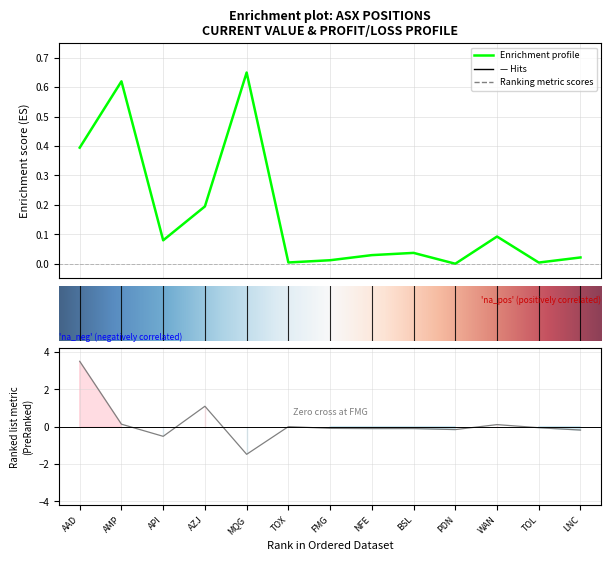

At which label does Profit/Loss (AUD) reach its peak?

AAD